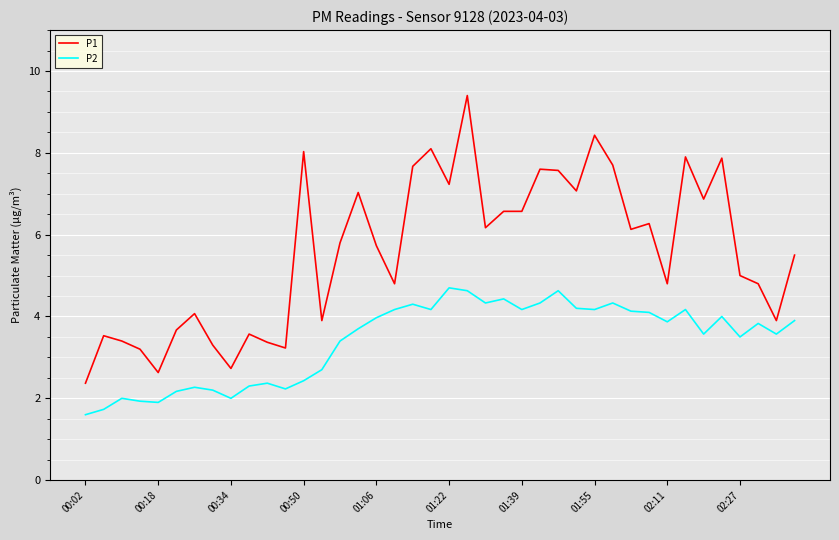

What is the minimum value for P1?

2.4